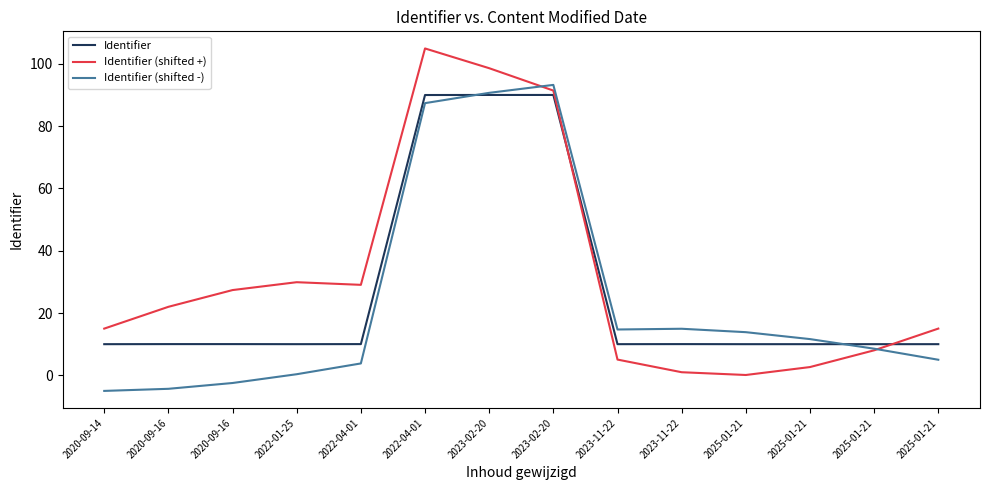

Does the chart display data point markers on the line(s)?

No